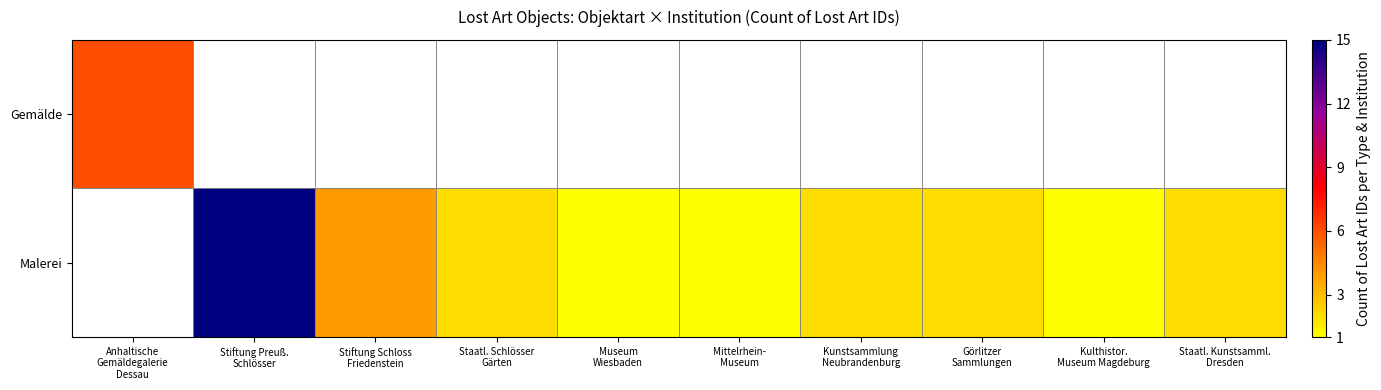

The value of Malerei at Görlitzer Sammlungen is 2.0. True or false?

True